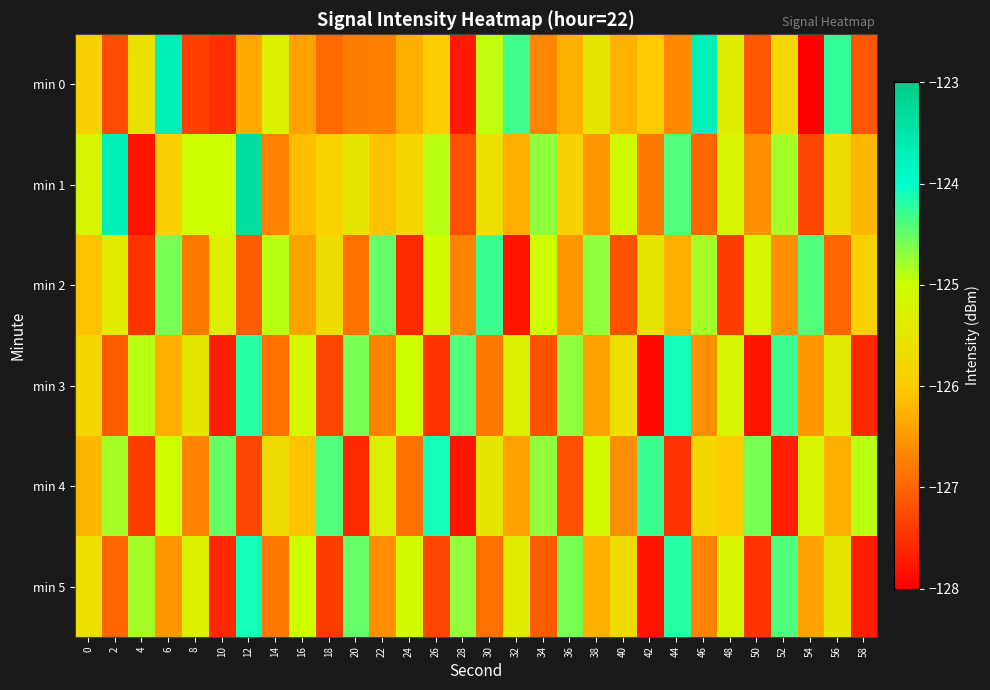

Reading right to left, extract all data points from this chart.

min 0: 58=-127.2	56=-124.2	54=-128.0	52=-125.8	50=-127.1	48=-125.4	46=-123.7	44=-126.7	42=-126.0	40=-126.2	38=-125.5	36=-126.3	34=-126.7	32=-124.3	30=-124.9	28=-127.7	26=-126.0	24=-126.3	22=-126.7	20=-126.8	18=-127.0	16=-126.4	14=-125.3	12=-126.4	10=-127.5	8=-127.4	6=-123.7	4=-125.6	2=-127.2	0=-125.9
min 1: 58=-126.2	56=-125.7	54=-127.3	52=-124.8	50=-126.6	48=-125.2	46=-127.0	44=-124.4	42=-126.8	40=-125.1	38=-126.5	36=-125.9	34=-124.7	32=-126.3	30=-125.6	28=-127.2	26=-124.9	24=-125.8	22=-126.1	20=-125.5	18=-125.9	16=-126.1	14=-126.7	12=-123.4	10=-125.0	8=-125.0	6=-125.9	4=-127.8	2=-123.7	0=-125.2
min 2: 58=-125.9	56=-127.0	54=-124.4	52=-126.6	50=-125.2	48=-127.4	46=-124.8	44=-126.3	42=-125.5	40=-127.2	38=-124.7	36=-126.5	34=-125.0	32=-127.8	30=-124.3	28=-126.7	26=-125.1	24=-127.6	22=-124.5	20=-126.9	18=-125.7	16=-126.4	14=-124.9	12=-127.1	10=-125.3	8=-126.8	6=-124.6	4=-127.5	2=-125.4	0=-126.1
min 3: 58=-127.6	56=-125.4	54=-126.5	52=-124.3	50=-127.8	48=-125.2	46=-126.6	44=-124.1	42=-127.9	40=-125.6	38=-126.4	36=-124.7	34=-127.2	32=-125.3	30=-126.8	28=-124.4	26=-127.5	24=-125.0	22=-126.7	20=-124.6	18=-127.3	16=-125.1	14=-126.9	12=-124.2	10=-127.7	8=-125.5	6=-126.3	4=-124.9	2=-127.1	0=-125.8
min 4: 58=-124.9	56=-126.3	54=-125.2	52=-127.7	50=-124.6	48=-126.0	46=-125.8	44=-127.5	42=-124.3	40=-126.6	38=-125.1	36=-127.2	34=-124.7	32=-126.4	30=-125.5	28=-127.8	26=-124.1	24=-126.9	22=-125.3	20=-127.6	18=-124.4	16=-126.1	14=-125.7	12=-127.3	10=-124.5	8=-126.7	6=-125.0	4=-127.4	2=-124.8	0=-126.2
min 5: 58=-127.7	56=-125.5	54=-126.4	52=-124.4	50=-127.5	48=-125.2	46=-126.7	44=-124.2	42=-127.8	40=-125.7	38=-126.3	36=-124.6	34=-127.1	32=-125.4	30=-126.9	28=-124.7	26=-127.3	24=-125.1	22=-126.6	20=-124.5	18=-127.4	16=-125.0	14=-126.8	12=-124.1	10=-127.6	8=-125.3	6=-126.5	4=-124.8	2=-127.0	0=-125.6